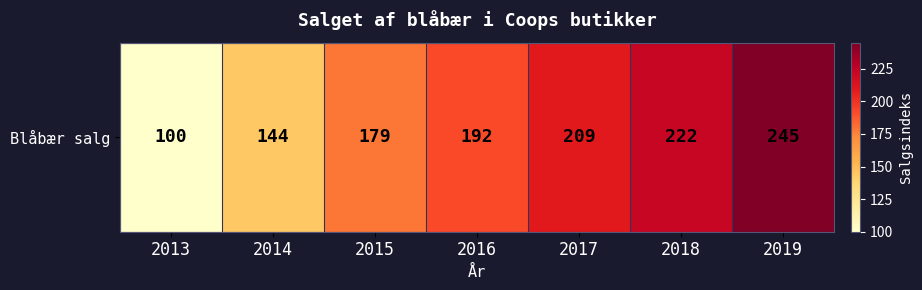

What is the ratio of the value at 2015 to the value at 2016?

0.9